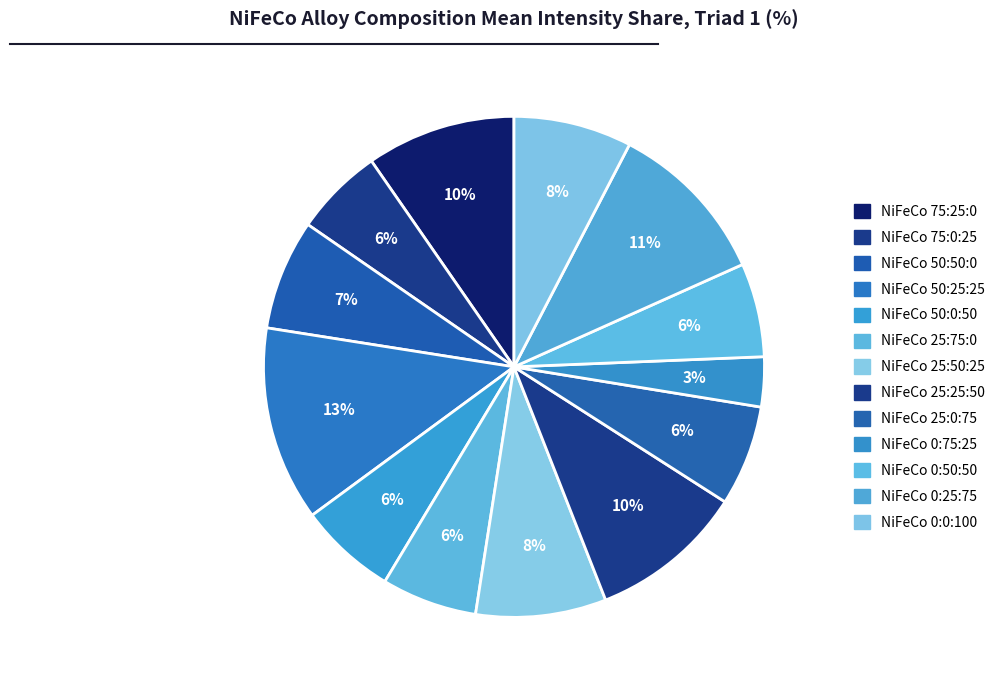

Between NiFeCo 75:0:25 and NiFeCo 75:25:0, which is larger?

NiFeCo 75:25:0